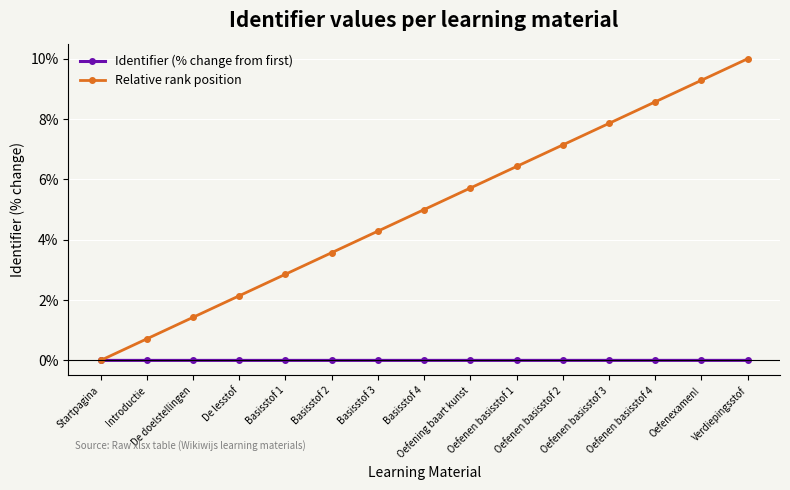

List the series in order of their peak value, lowest first.

Identifier (% change from first), Relative rank position